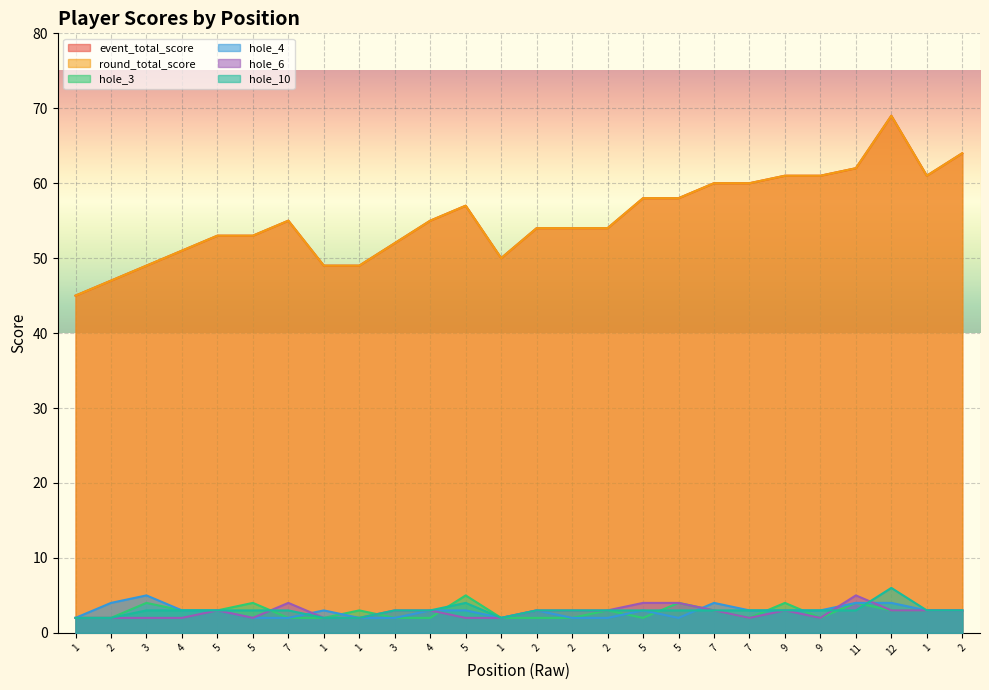

The value of event_total_score at 7 is 99. True or false?

False